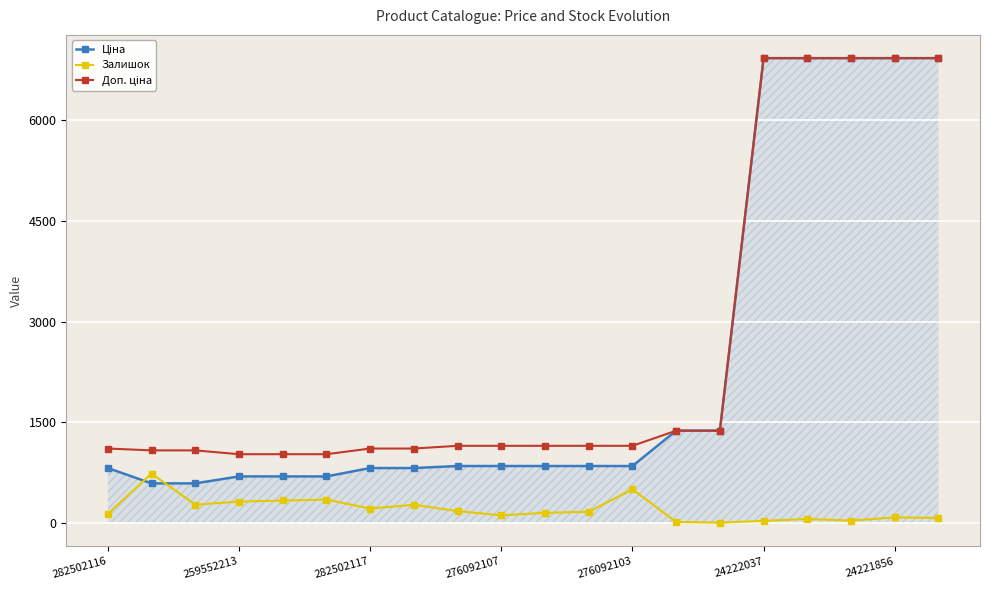

How many times do Ціна and Залишок cross each other?

2